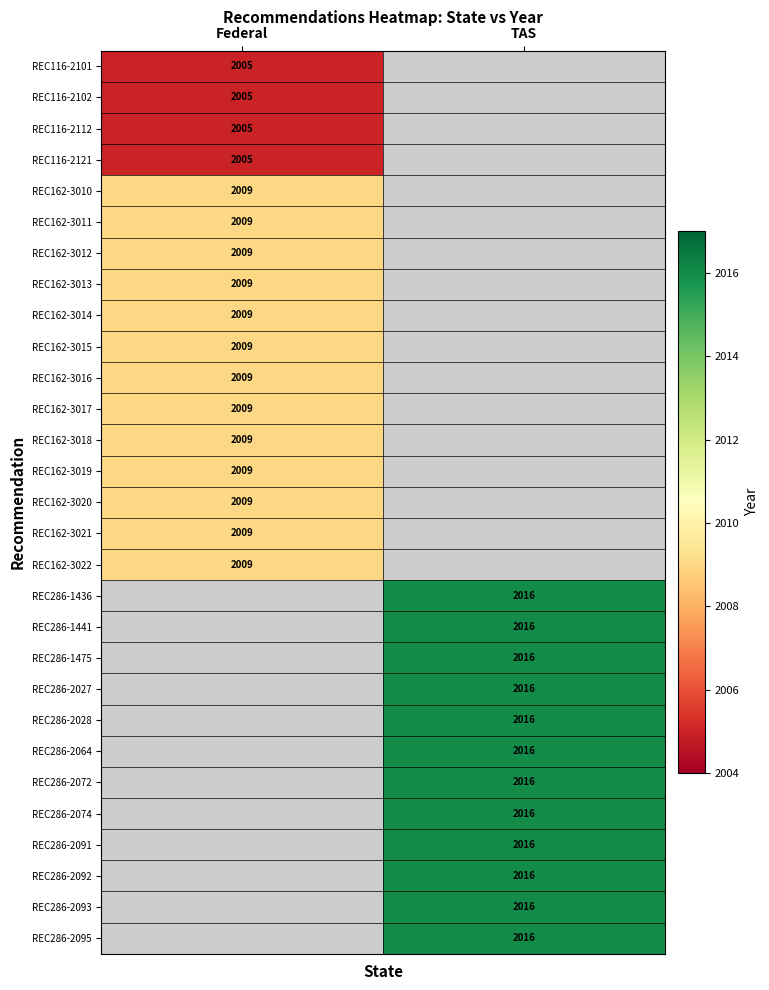

The REC286-2028 series shows 473.7 at TAS. True or false?

False